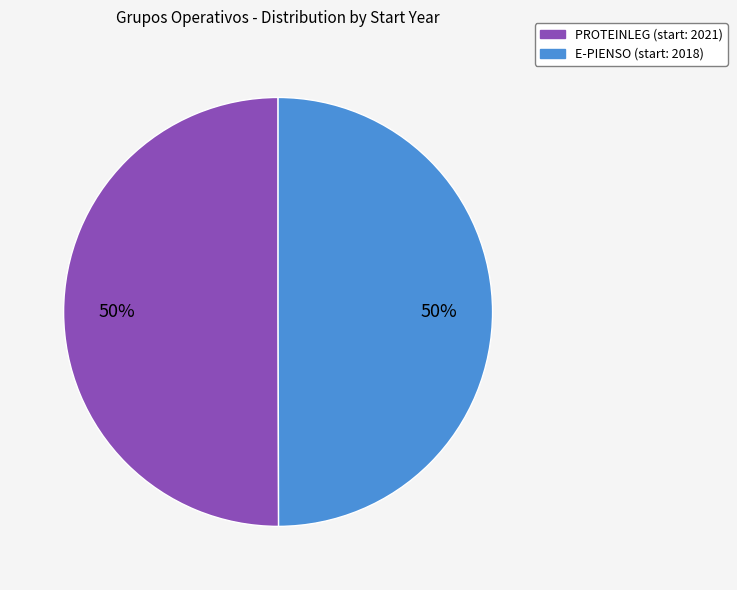

To the nearest percent, what is the average slice percentage?

50%